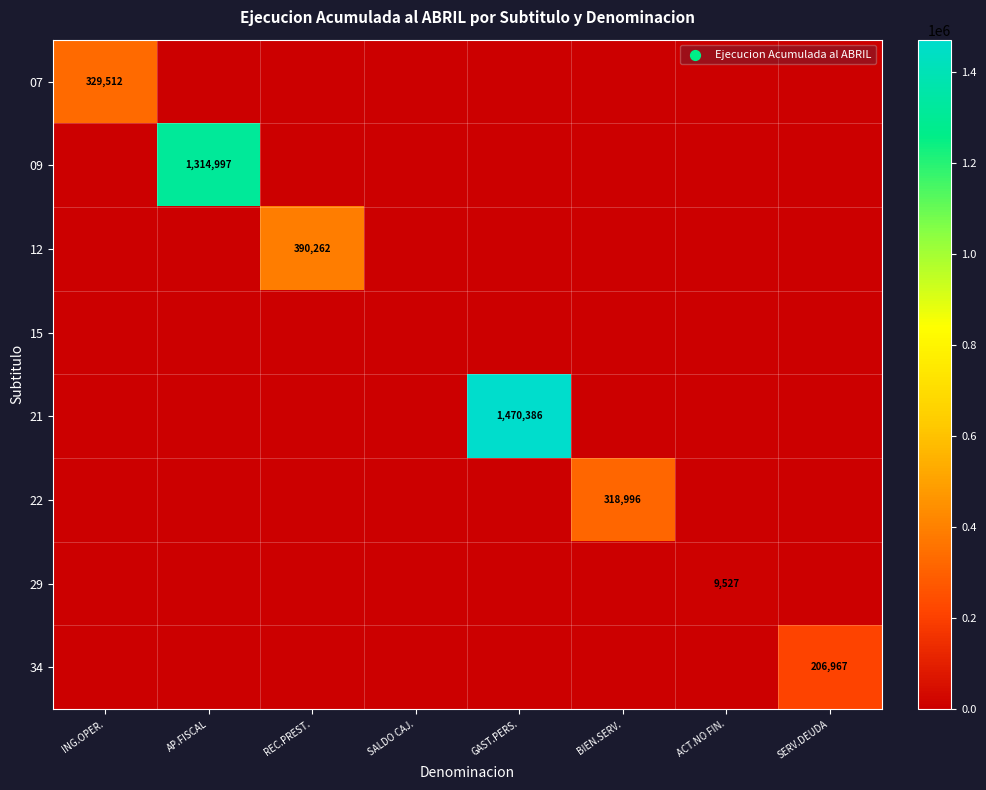

The value of 29 at ACT.NO FIN. is 2492. True or false?

False